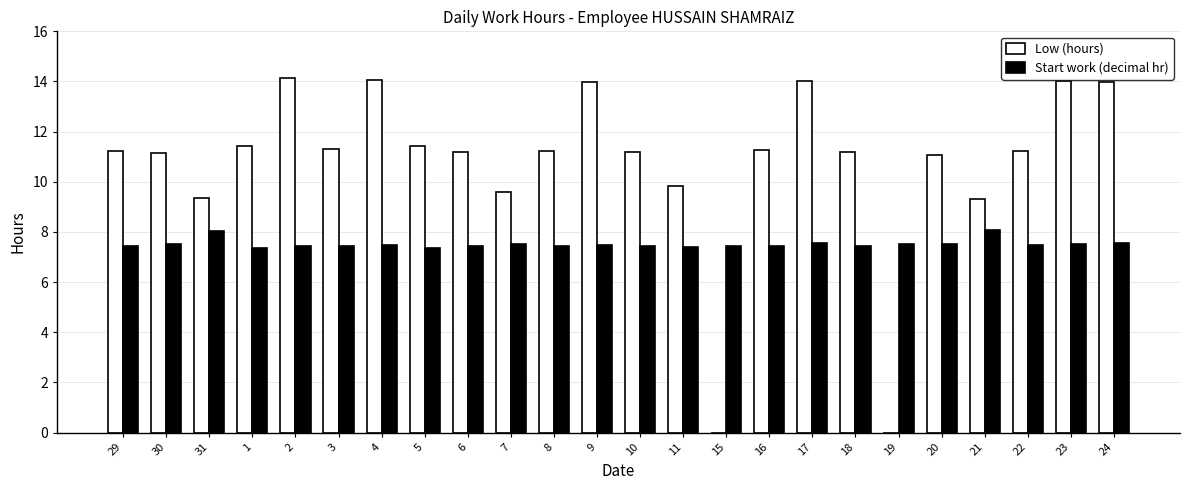

What is the total value across all series at 29?

18.7